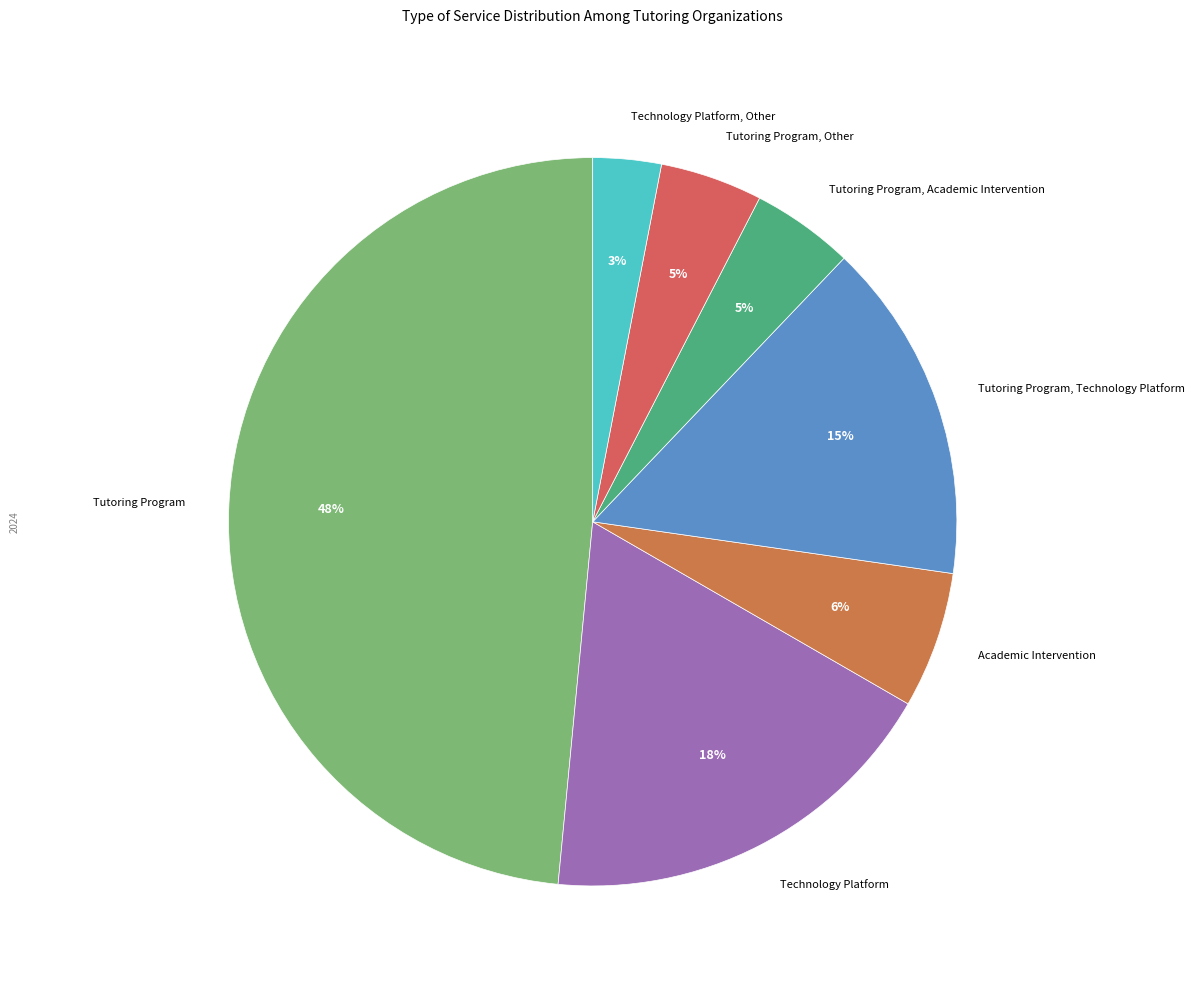

Do Tutoring Program, Other and Tutoring Program together represent more than half of the pie?

Yes